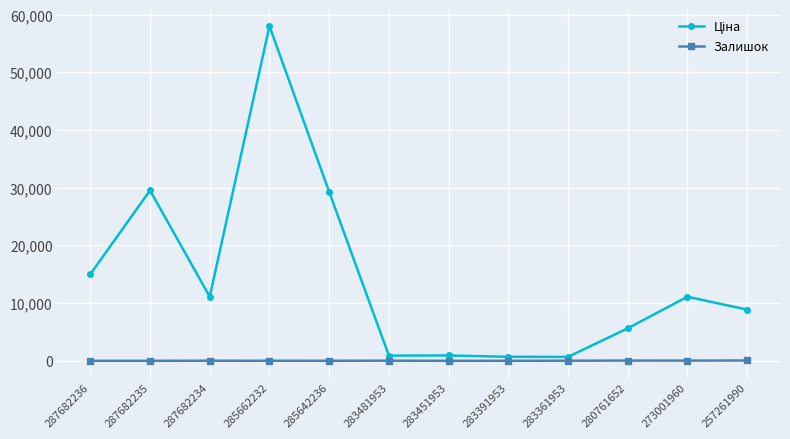

At how many categories does at least one series exceed 18448?

3